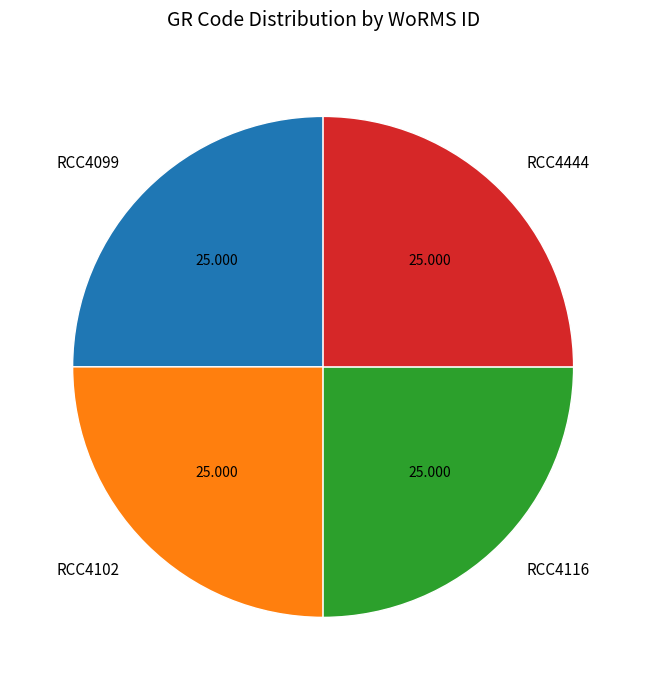

Is there a majority slice in this chart?

No